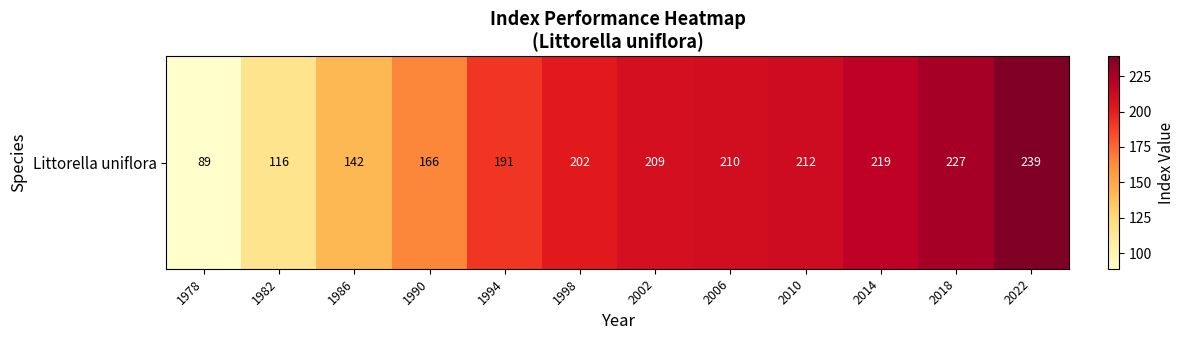

What is the sum of the values at 2014 and 2002?

428